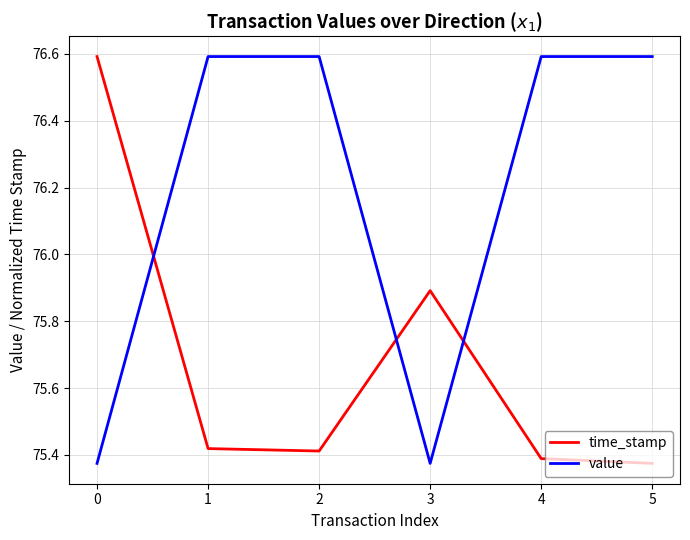

True or false: time_stamp has more than 2 interior local peaks.

False